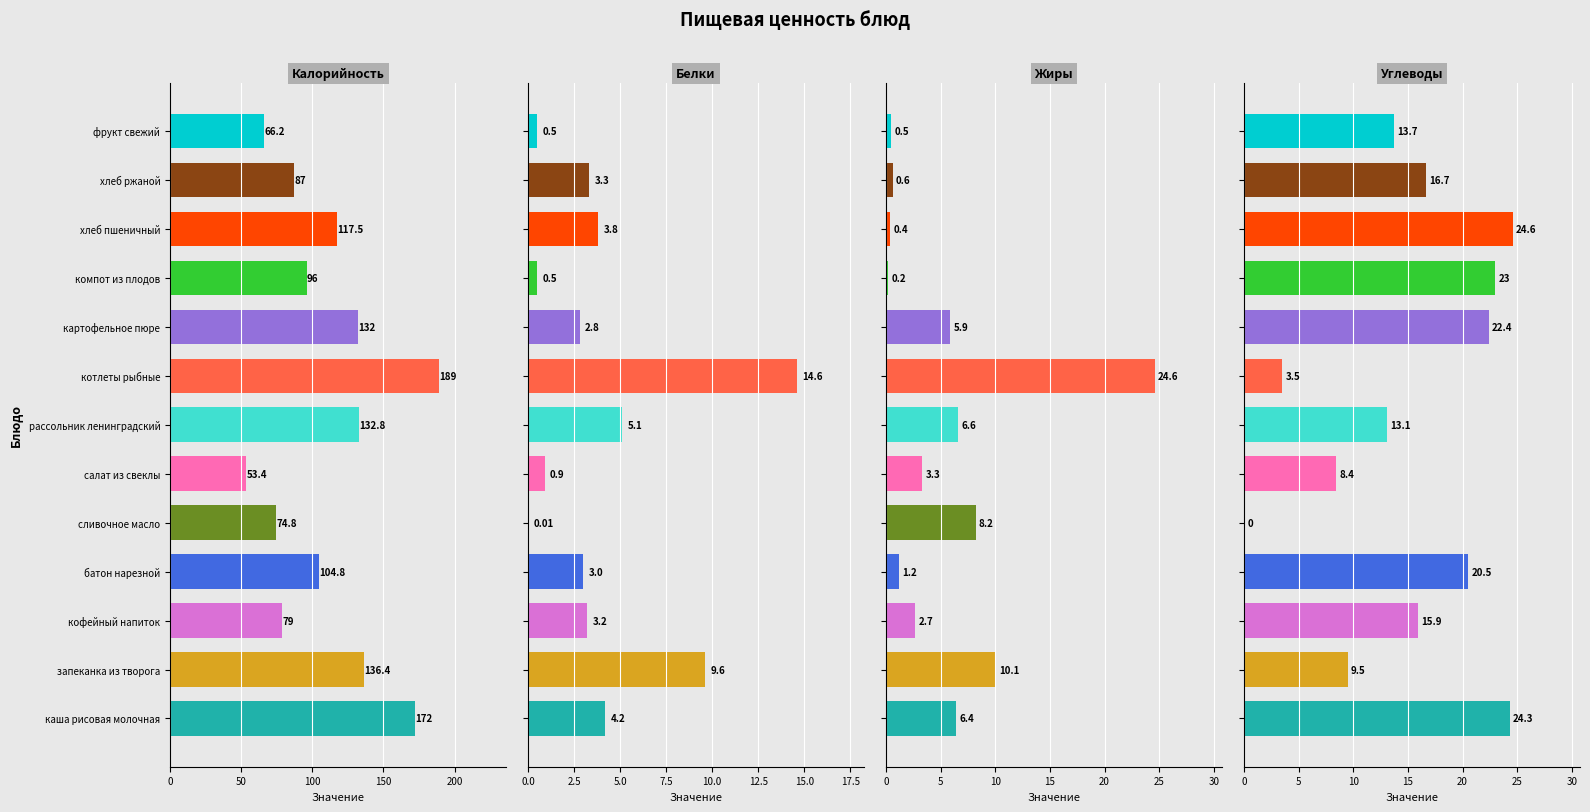

What is the approximate value of Углеводы at хлеб ржаной?

16.7